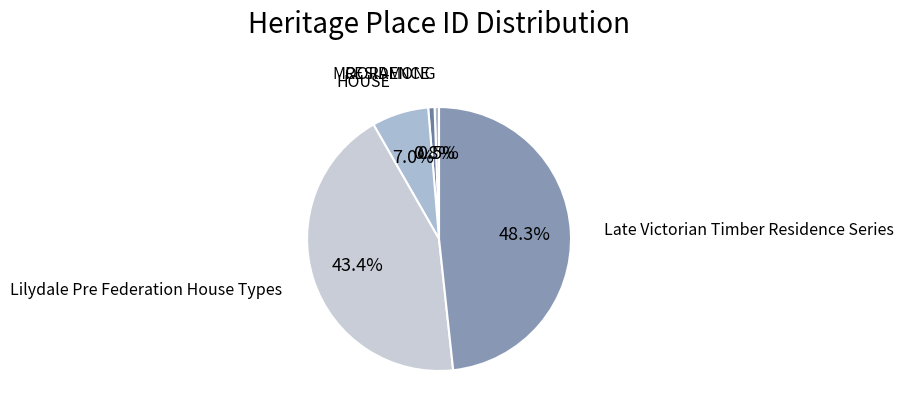

How many slices are in this pie chart?

5